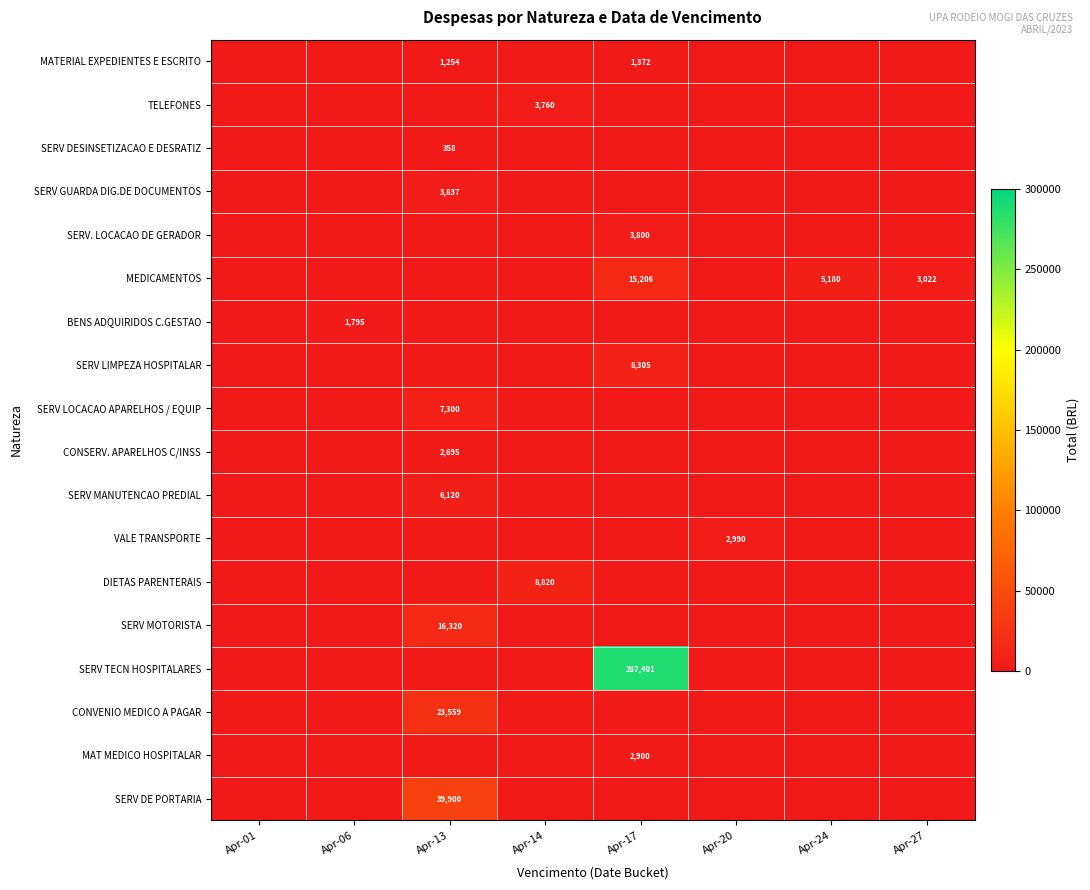

How many values in the SERV MANUTENCAO PREDIAL series exceed 0?

1